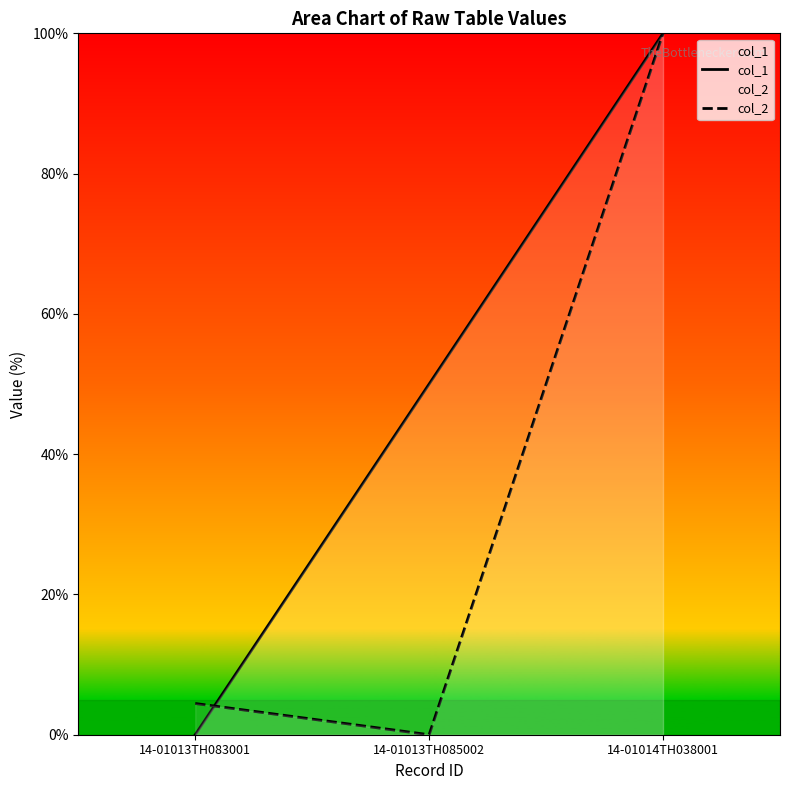

What position from the left is 14-01013TH085002?

2